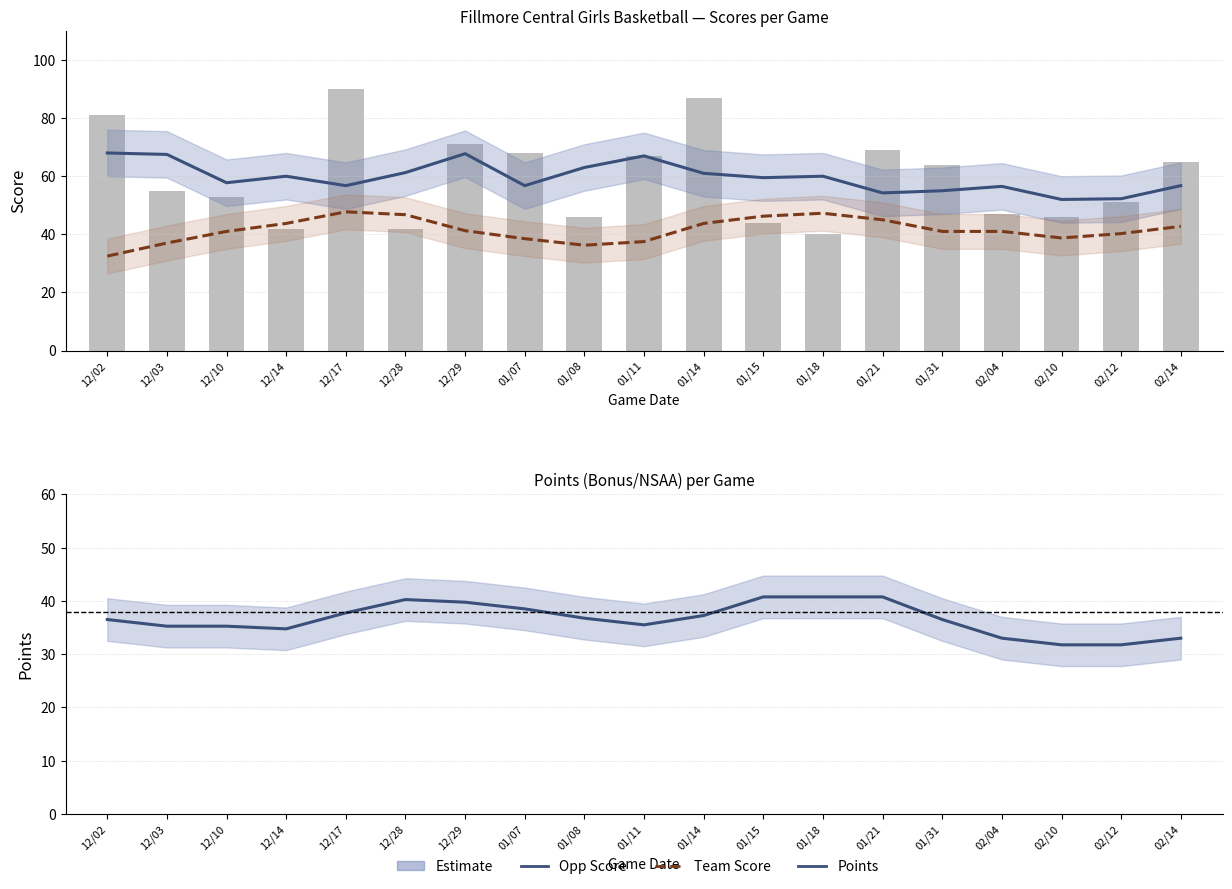

True or false: OPP SCORE has a value of 25 at 01/15.

False